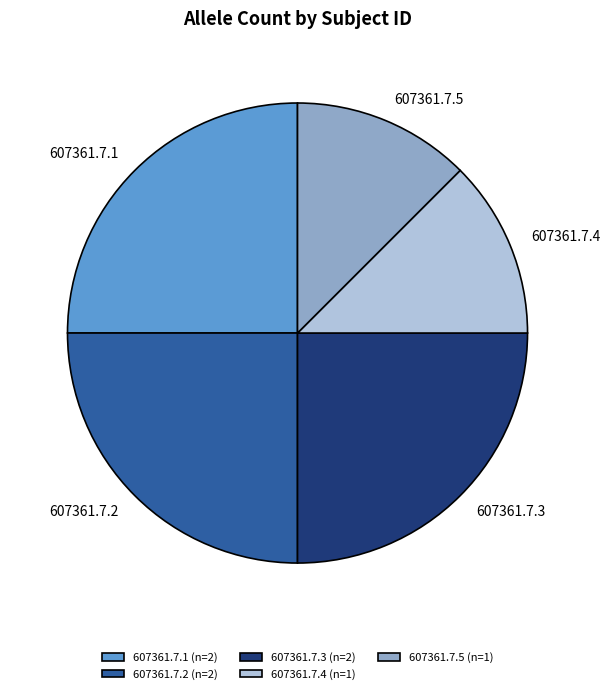

Which has a higher value, 607361.7.4 (n=1) or 607361.7.3 (n=2)?

607361.7.3 (n=2)